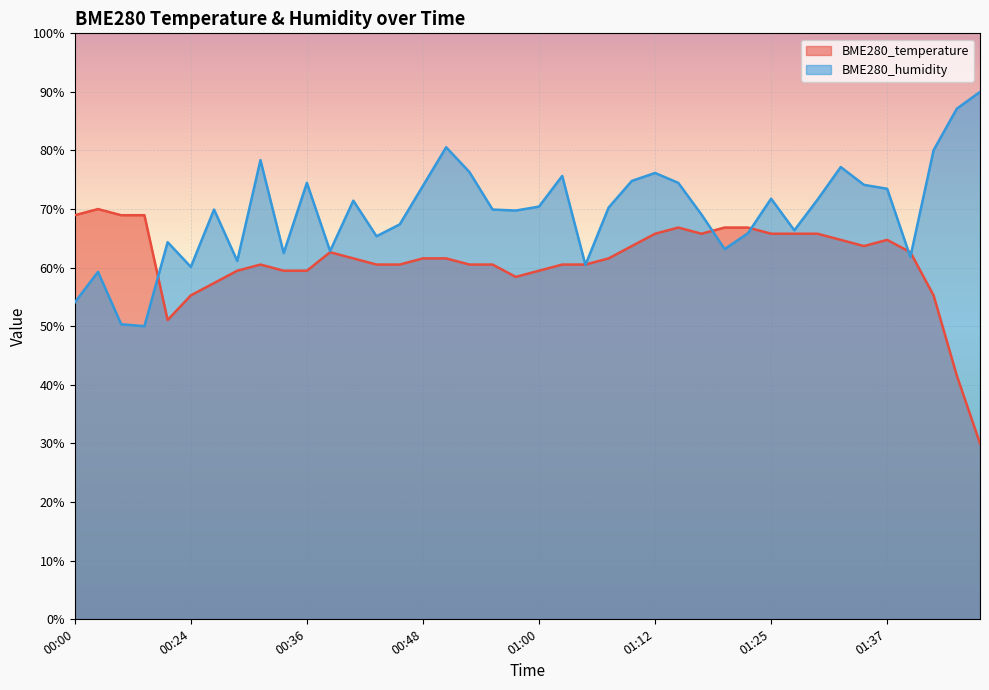

True or false: BME280_humidity has more than 2 points higher than both neighbors.

True